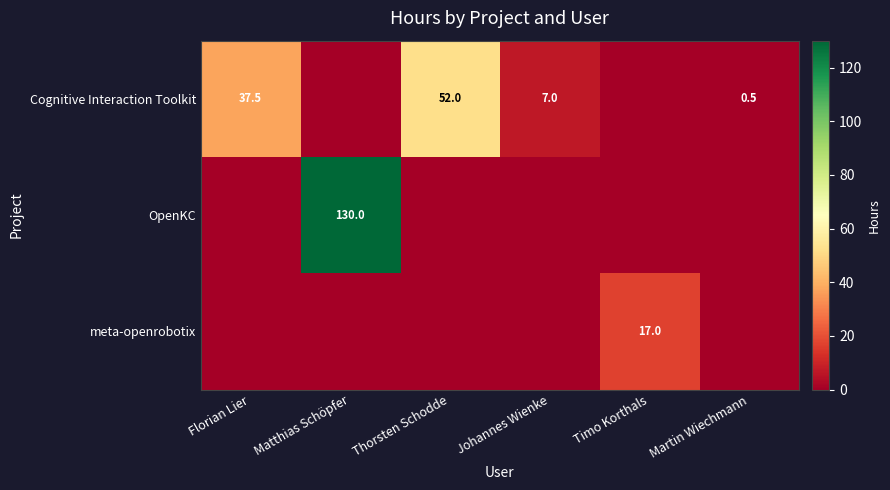

Is it true that Cognitive Interaction Toolkit equals 7.0 at Johannes Wienke?

True